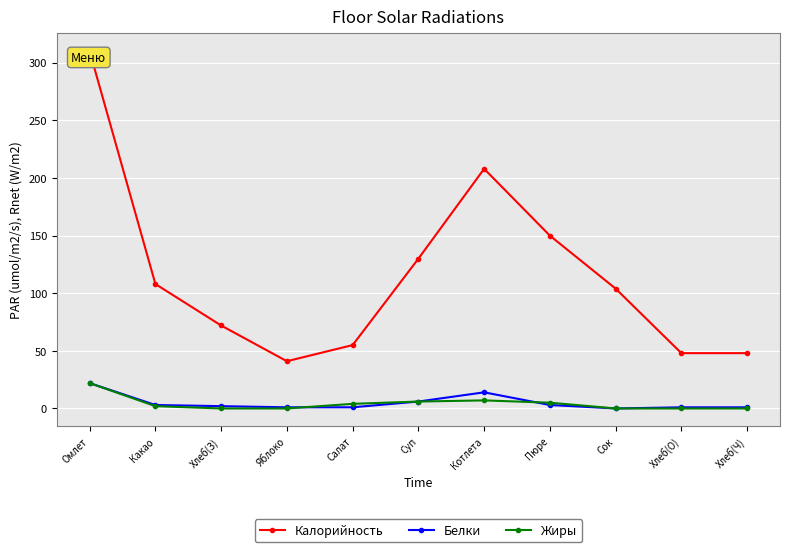

True or false: Жиры and Калорийность cross at least once.

False